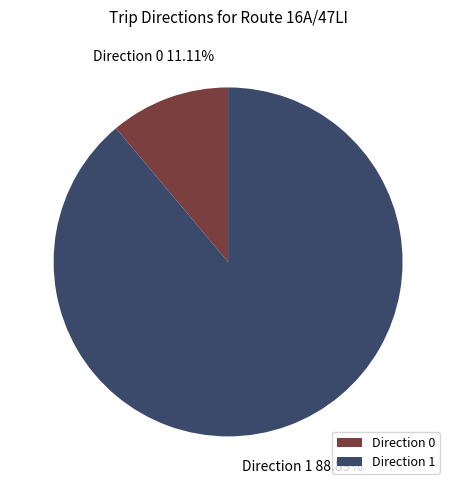

Which category has the smallest portion of the pie?

Direction 0